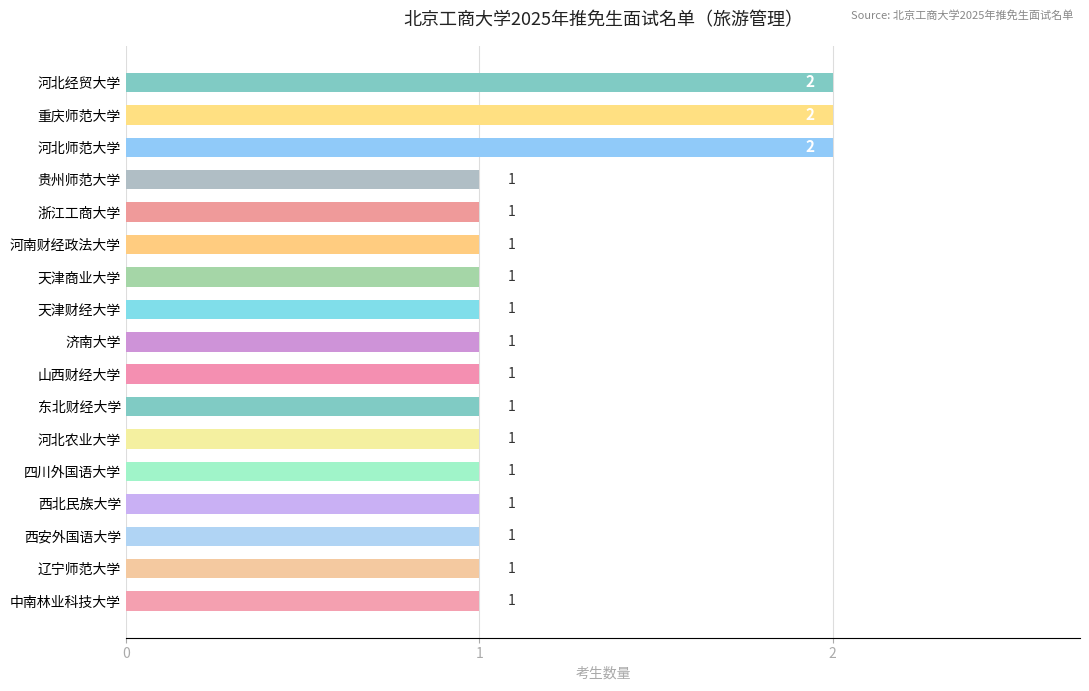

Reading bottom to top, list all the values displayed in this chart.

中南林业科技大学=1	辽宁师范大学=1	西安外国语大学=1	西北民族大学=1	四川外国语大学=1	河北农业大学=1	东北财经大学=1	山西财经大学=1	济南大学=1	天津财经大学=1	天津商业大学=1	河南财经政法大学=1	浙江工商大学=1	贵州师范大学=1	河北师范大学=2	重庆师范大学=2	河北经贸大学=2